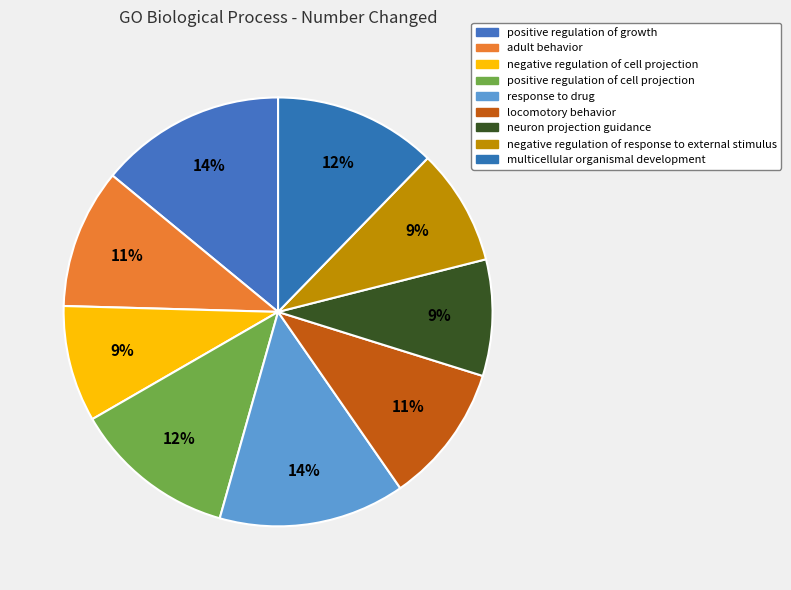

True or false: locomotory behavior accounts for 5% of the total.

False